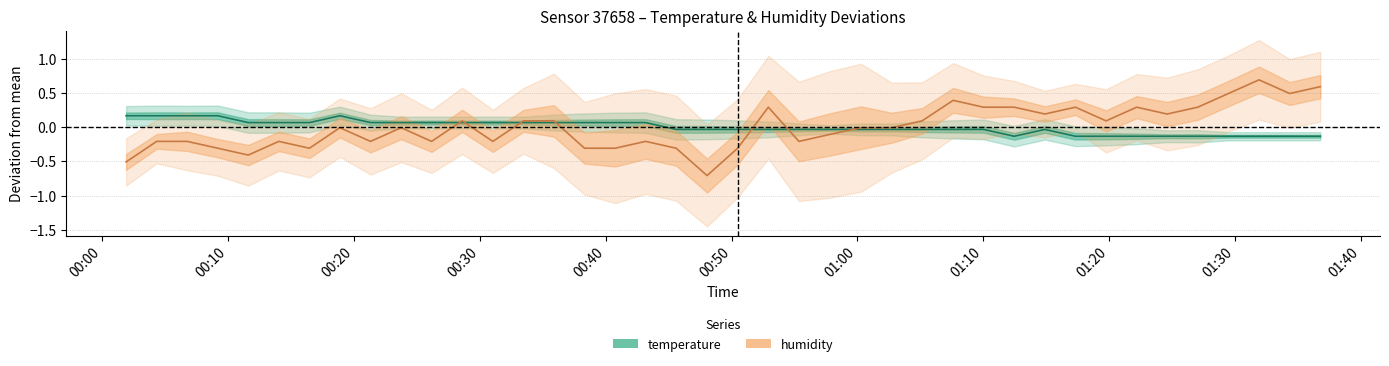

What is the maximum value shown in the chart?

0.7